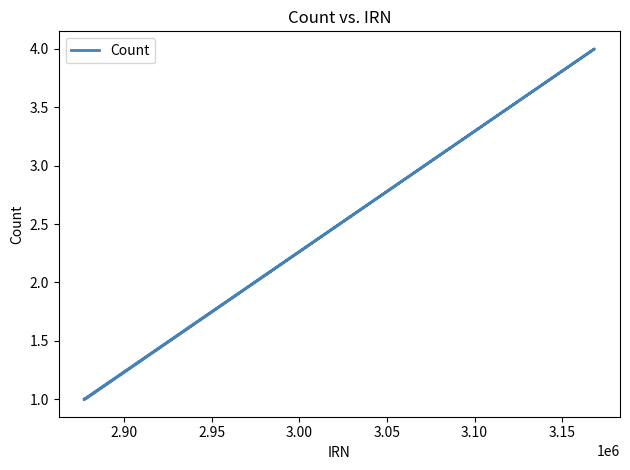

How many data points does each series have?

4